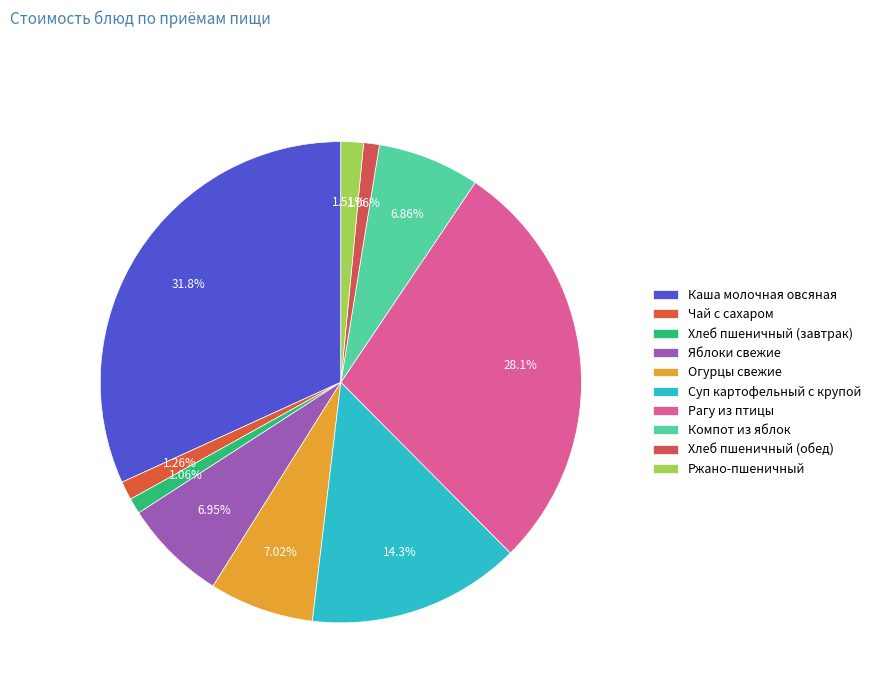

Does Рагу из птицы represent more than half of the total?

No